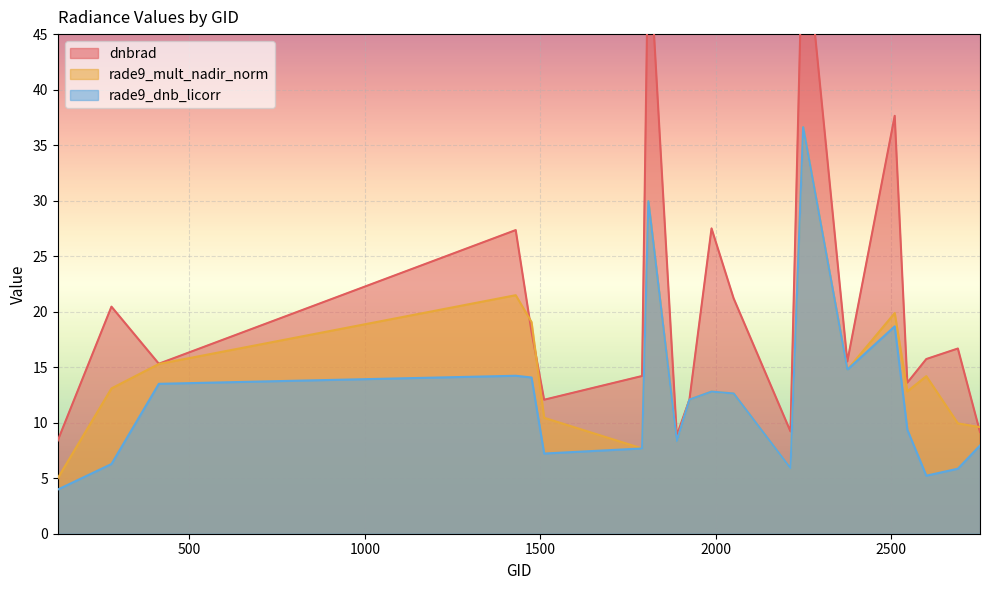

Rank the series by their maximum value, from highest to lowest.

dnbrad, rade9_mult_nadir_norm, rade9_dnb_licorr